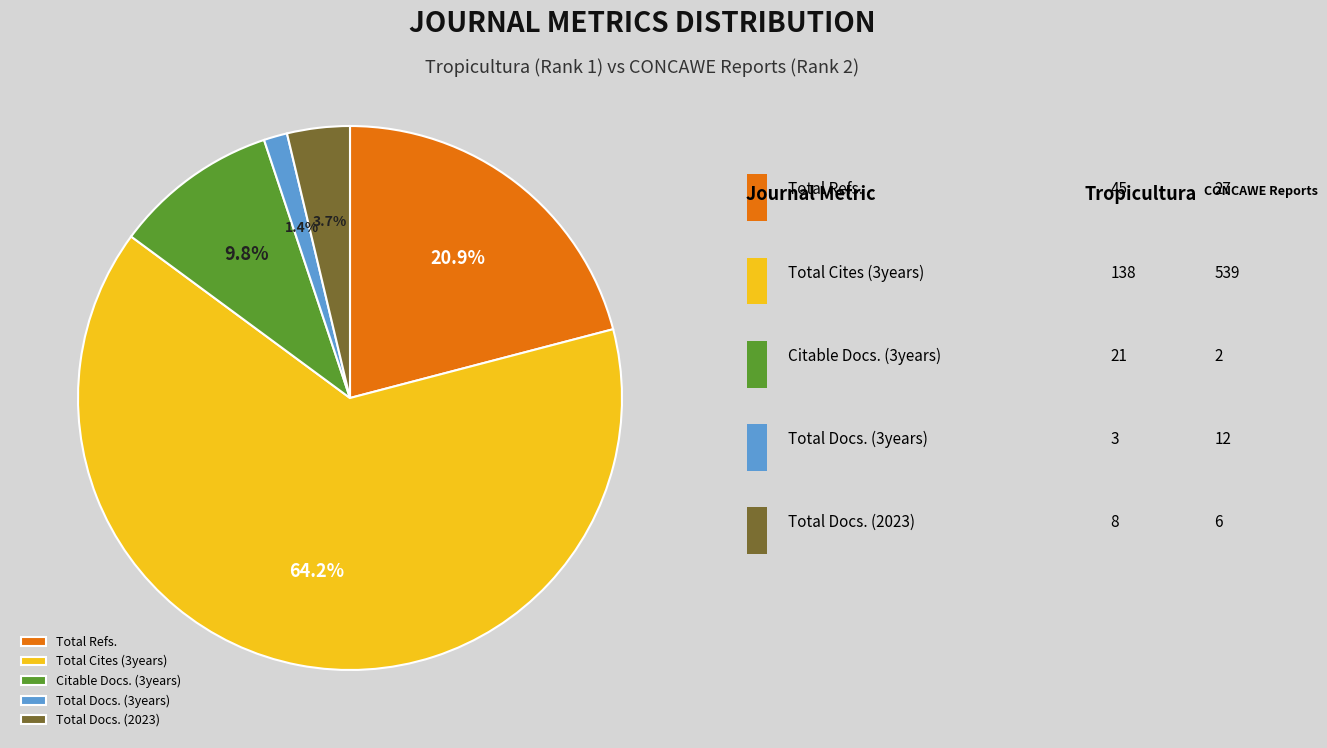

Which has a higher value, Total Cites (3years) or Total Refs.?

Total Cites (3years)